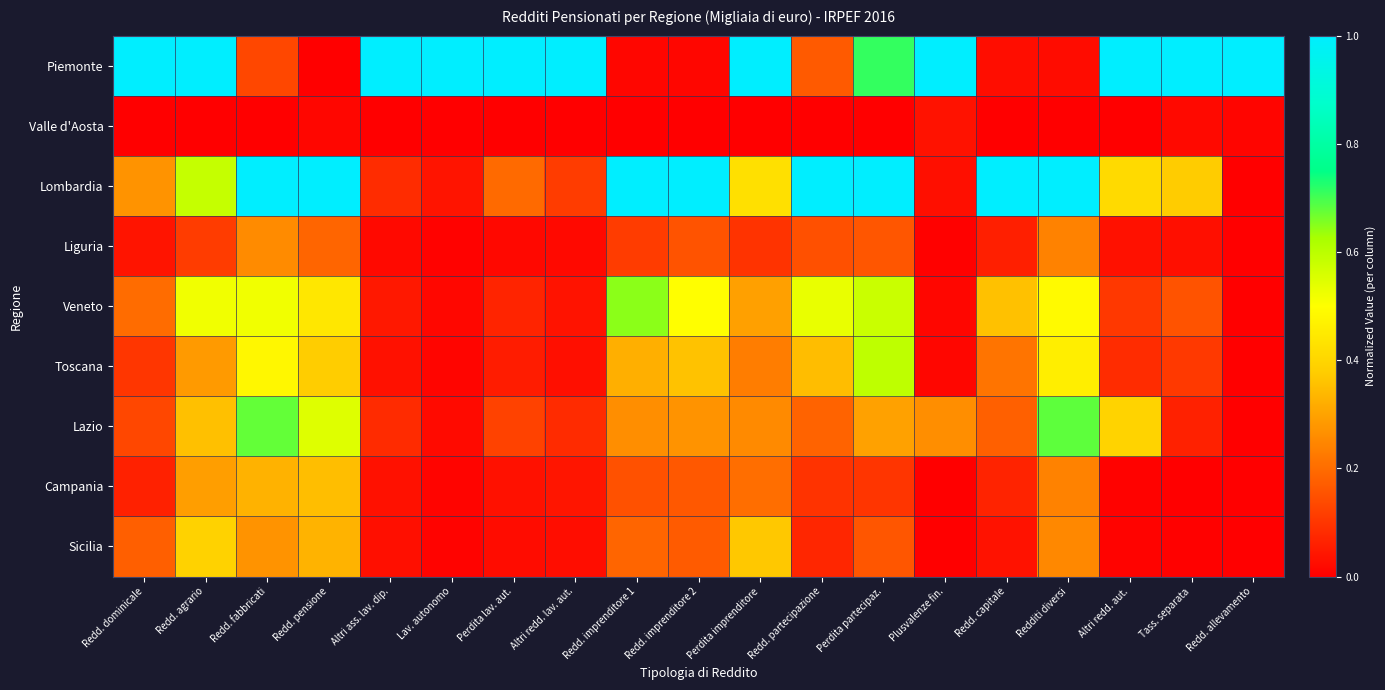

Between Plusvalenze fin. and Tass. separata, which series saw the biggest shift?

Lombardia